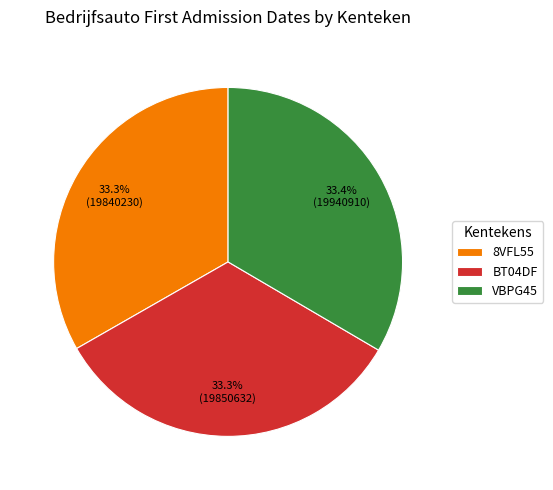

What is the ratio of the value at 8VFL55 to the value at BT04DF?

1.0